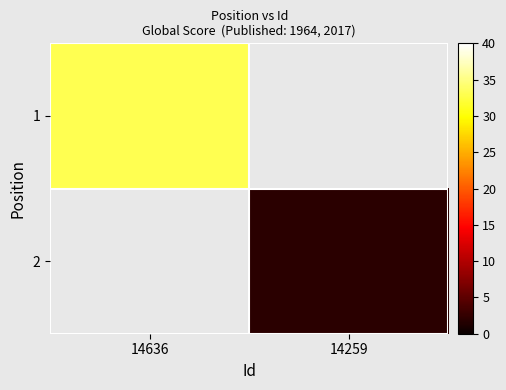

Which has a higher value, 14259 or 14636?

14636